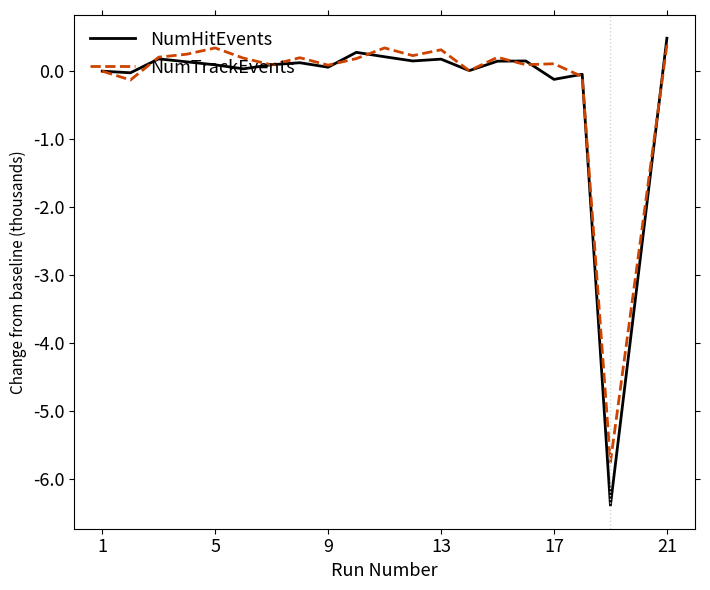

What is the smallest value displayed?

-6.4